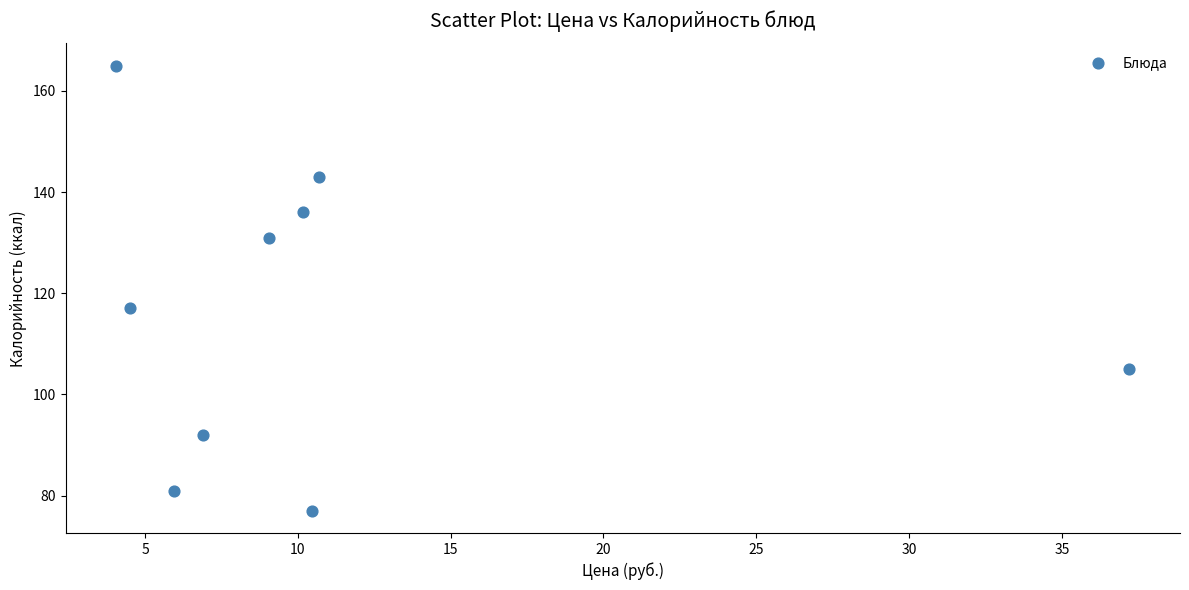

What Y value in the scatter plot is closest to 121?

117